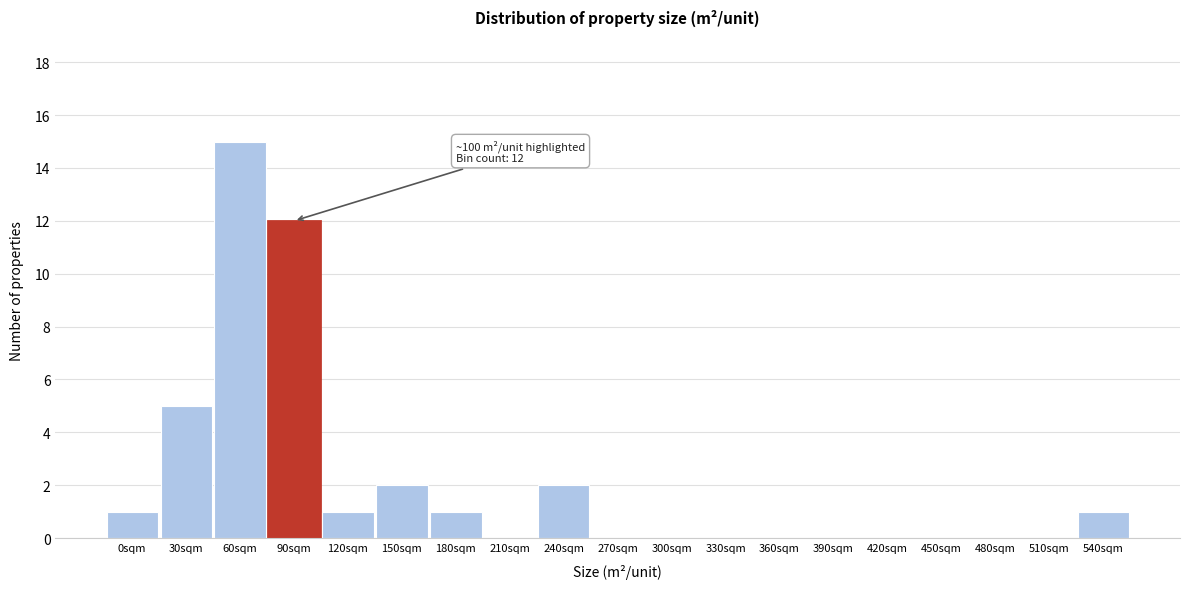

Reading left to right, transcribe all the data shown in this chart.

0sqm=1	30sqm=5	60sqm=15	90sqm=12	120sqm=1	150sqm=2	180sqm=1	210sqm=0	240sqm=2	270sqm=0	300sqm=0	330sqm=0	360sqm=0	390sqm=0	420sqm=0	450sqm=0	480sqm=0	510sqm=0	540sqm=1